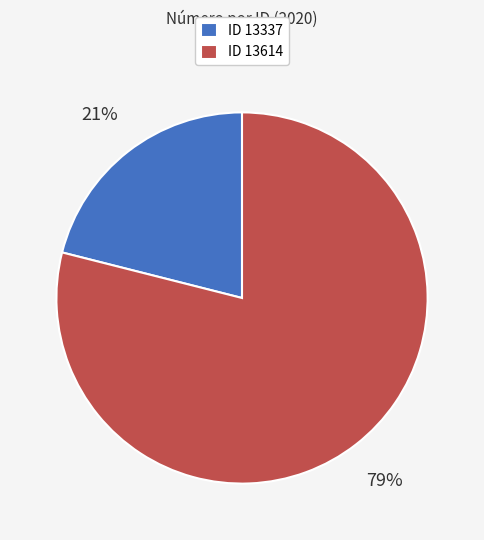

How many slices are in this pie chart?

2